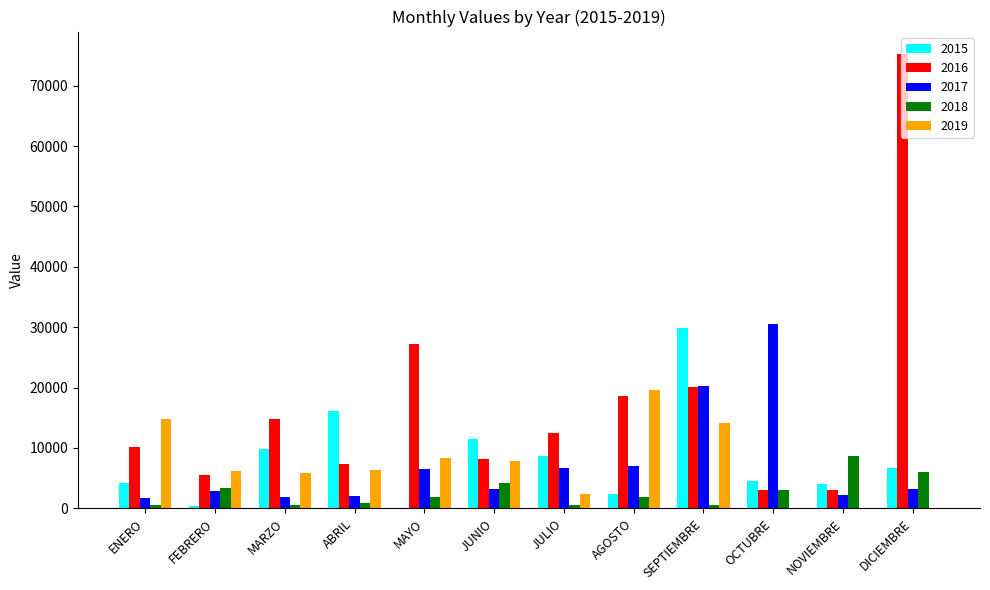

Which category has the highest value across all series?

DICIEMBRE